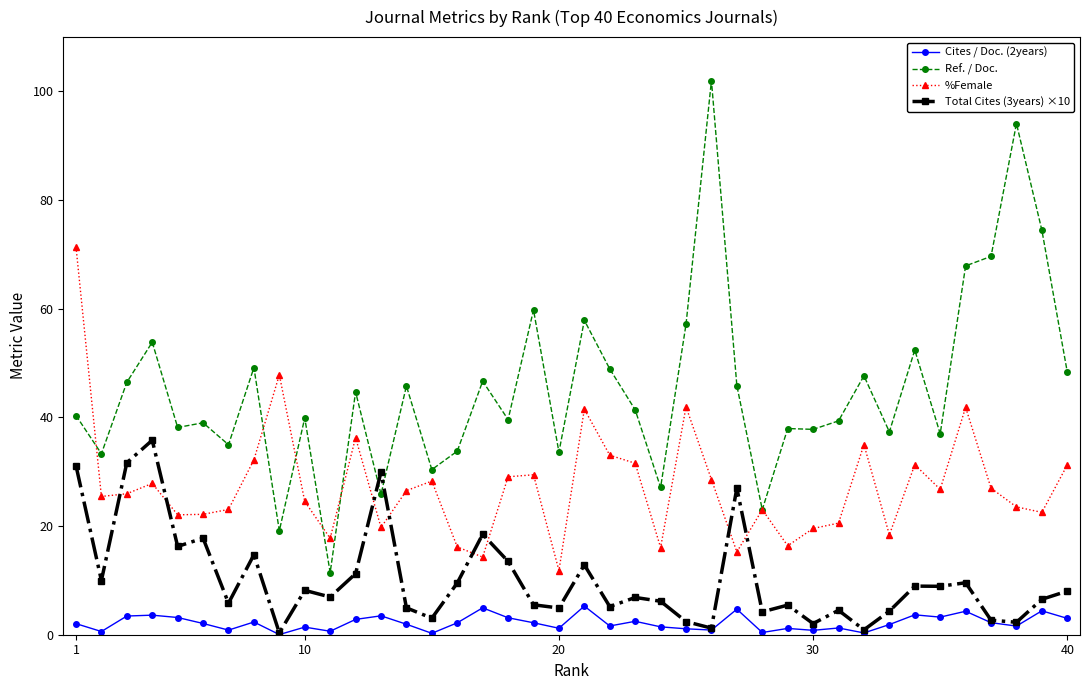

List the series in order of their peak value, highest first.

Ref. / Doc., %Female, Total Cites (3years) ×10, Cites / Doc. (2years)